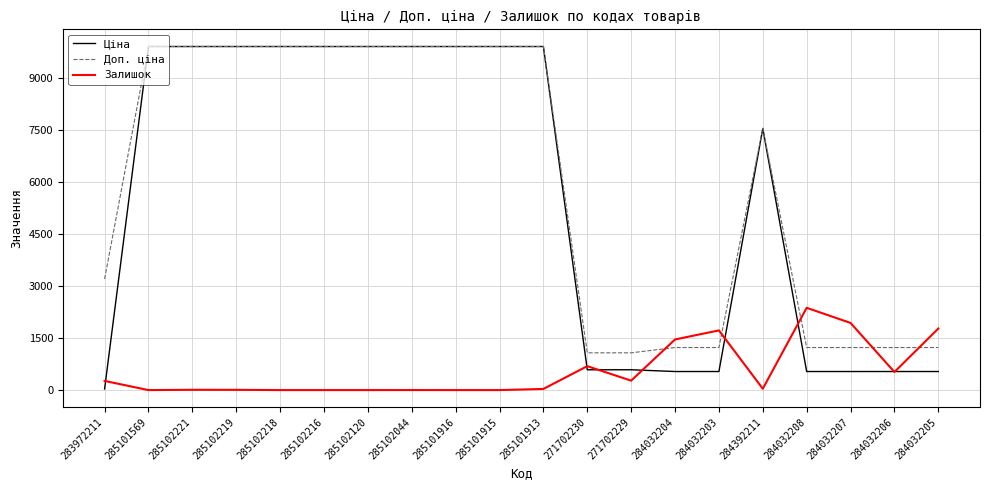

What is the greatest value displayed?

9908.5